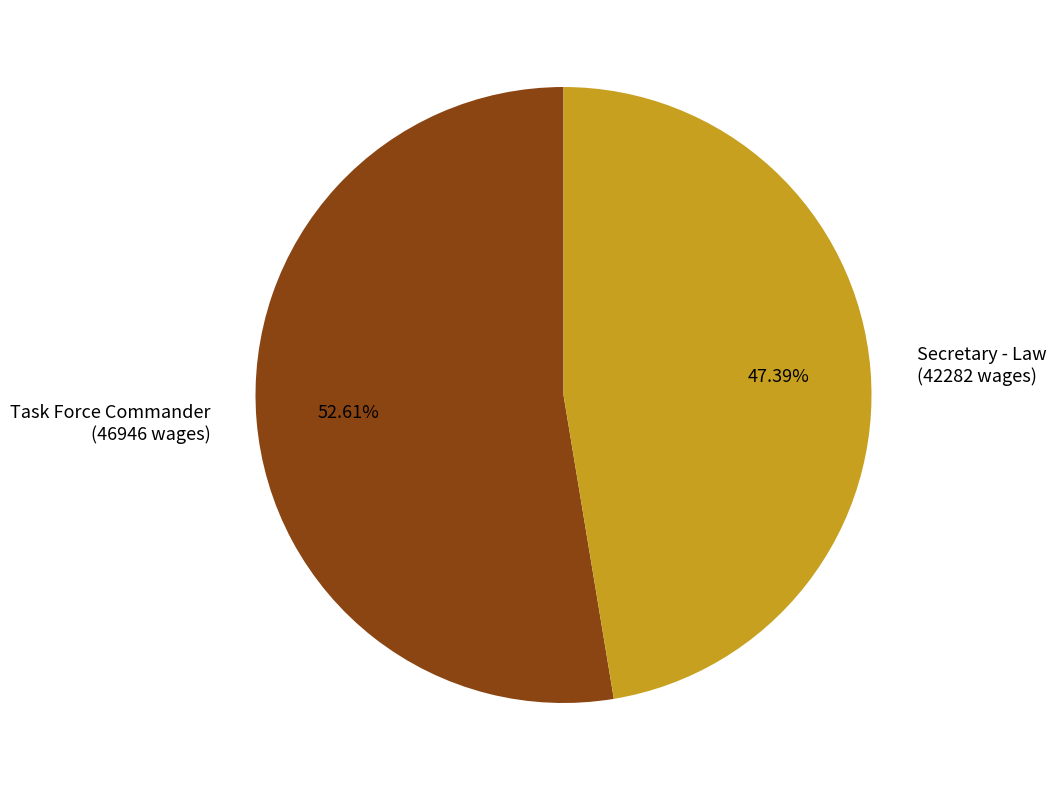

Which category accounts for the majority?

Task Force Commander